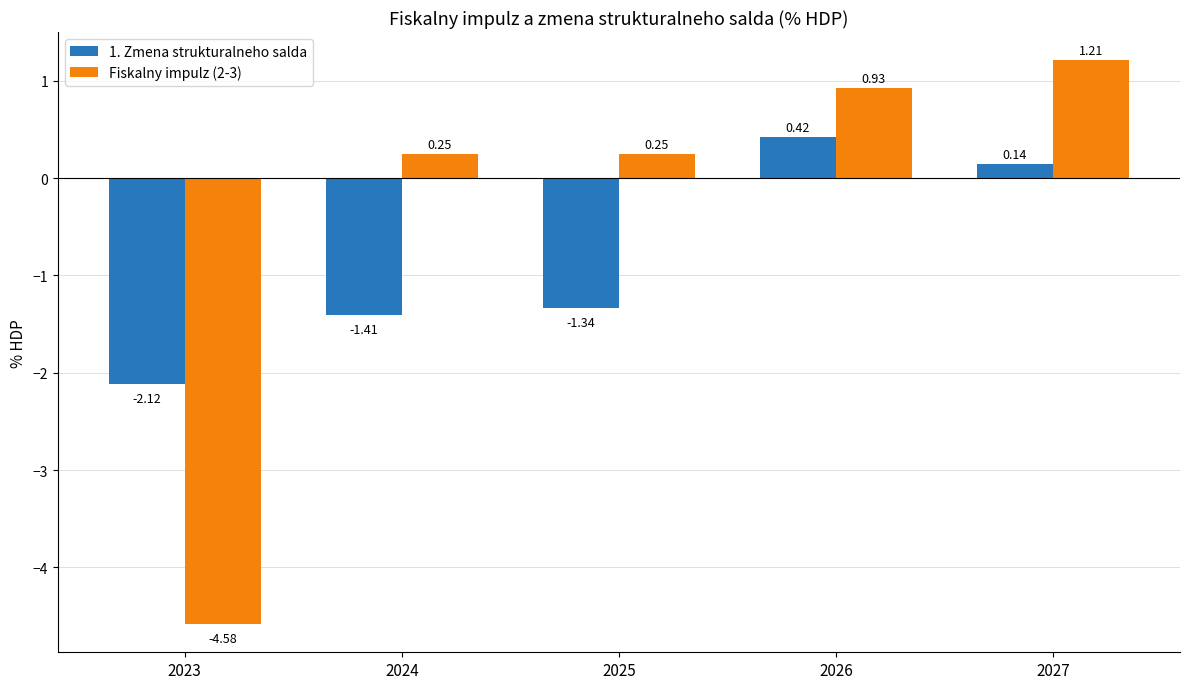

How many values in the Fiskalny impulz (2-3) series exceed 0?

4